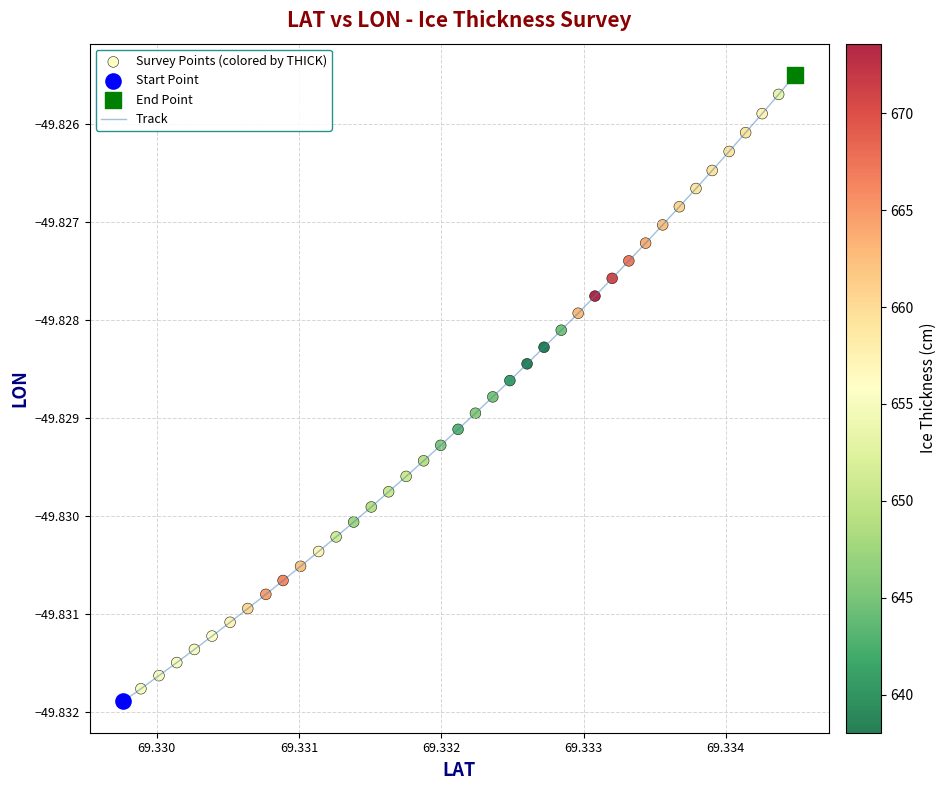

Is this an area chart (filled region under the line)?

No